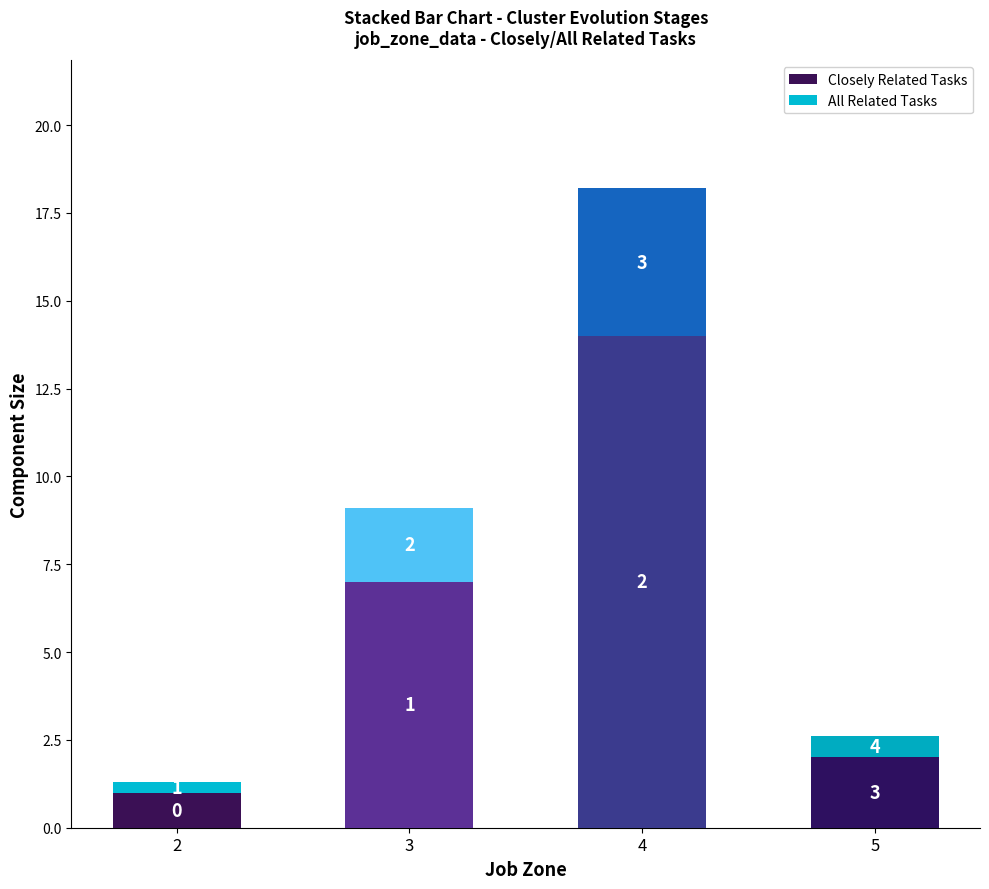

Rank the categories by Closely Related Tasks value from lowest to highest.

2, 5, 3, 4